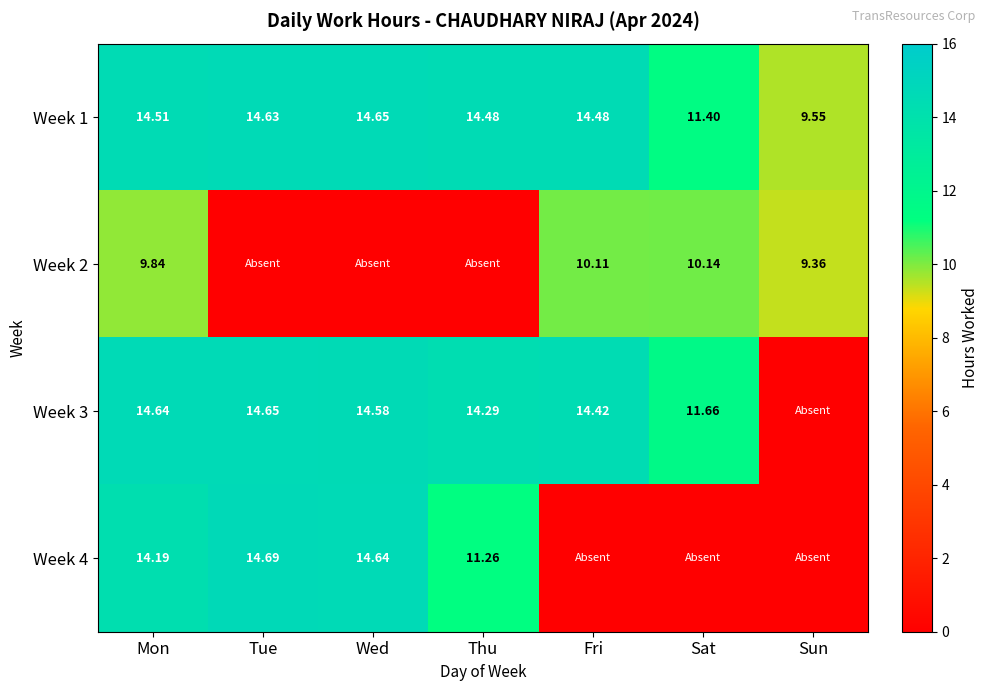

Is the value of Week 1 at Wed greater than the value of Week 4 at Thu?

Yes